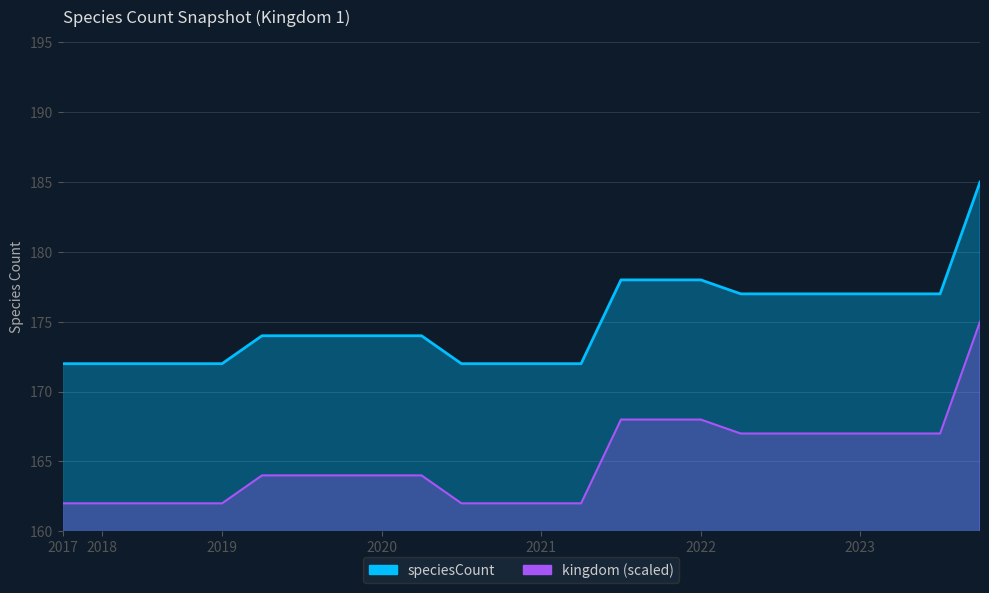

What is the approximate value at 2018-07-11, to the nearest 5?

170